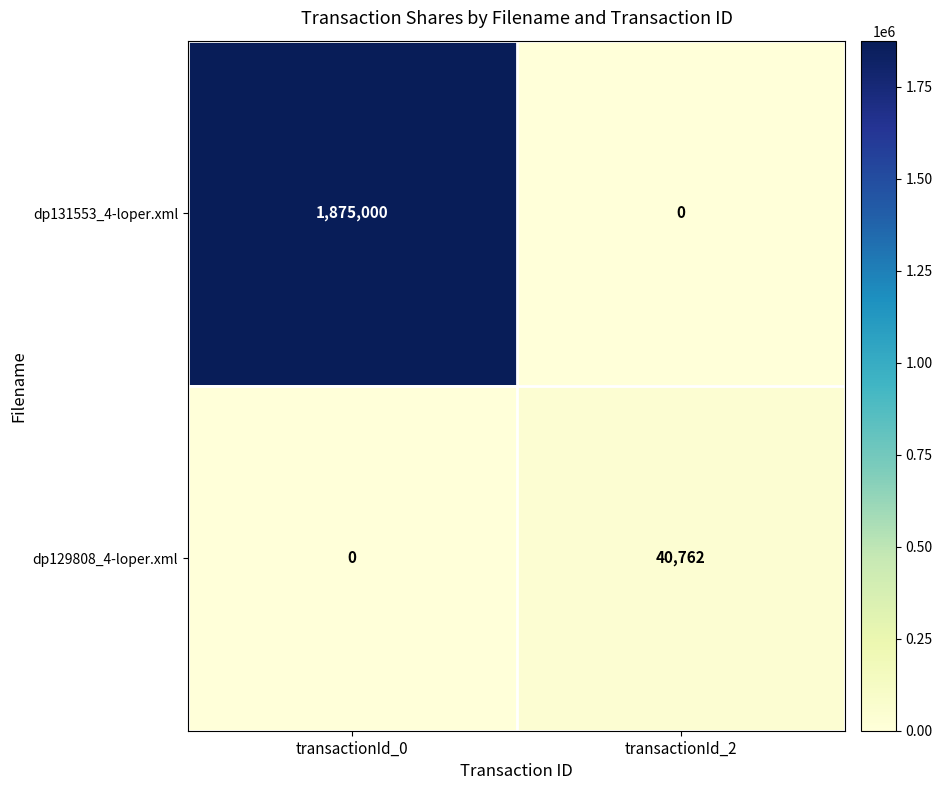

The dp131553_4-loper.xml series shows 1875000 at transactionId_0. True or false?

True